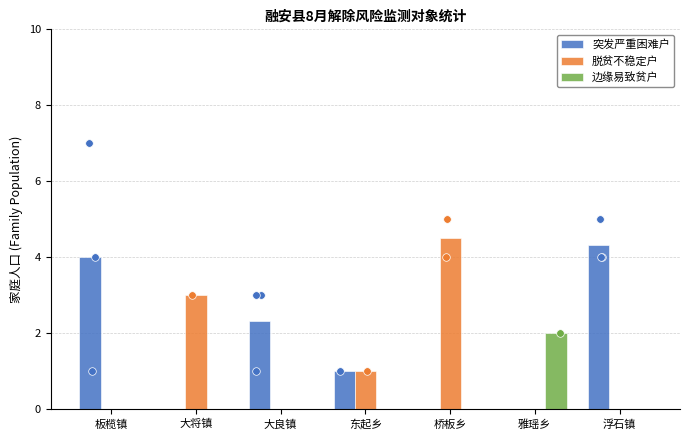

Is the value of 脱贫不稳定户 at 桥板乡 greater than the value of 突发严重困难户 at 浮石镇?

Yes